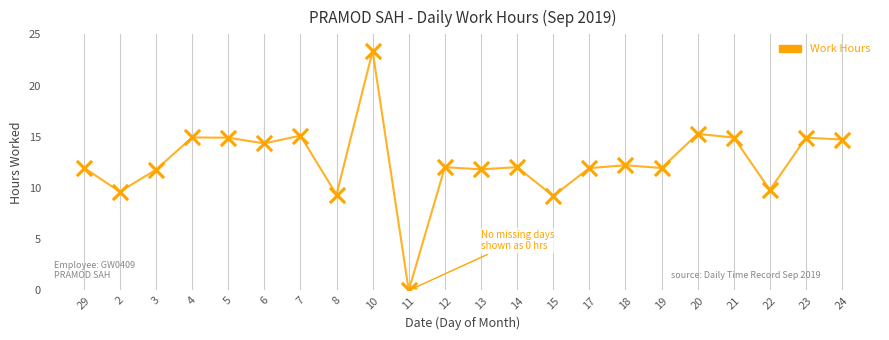

Which has a higher value, 29 or 4?

4